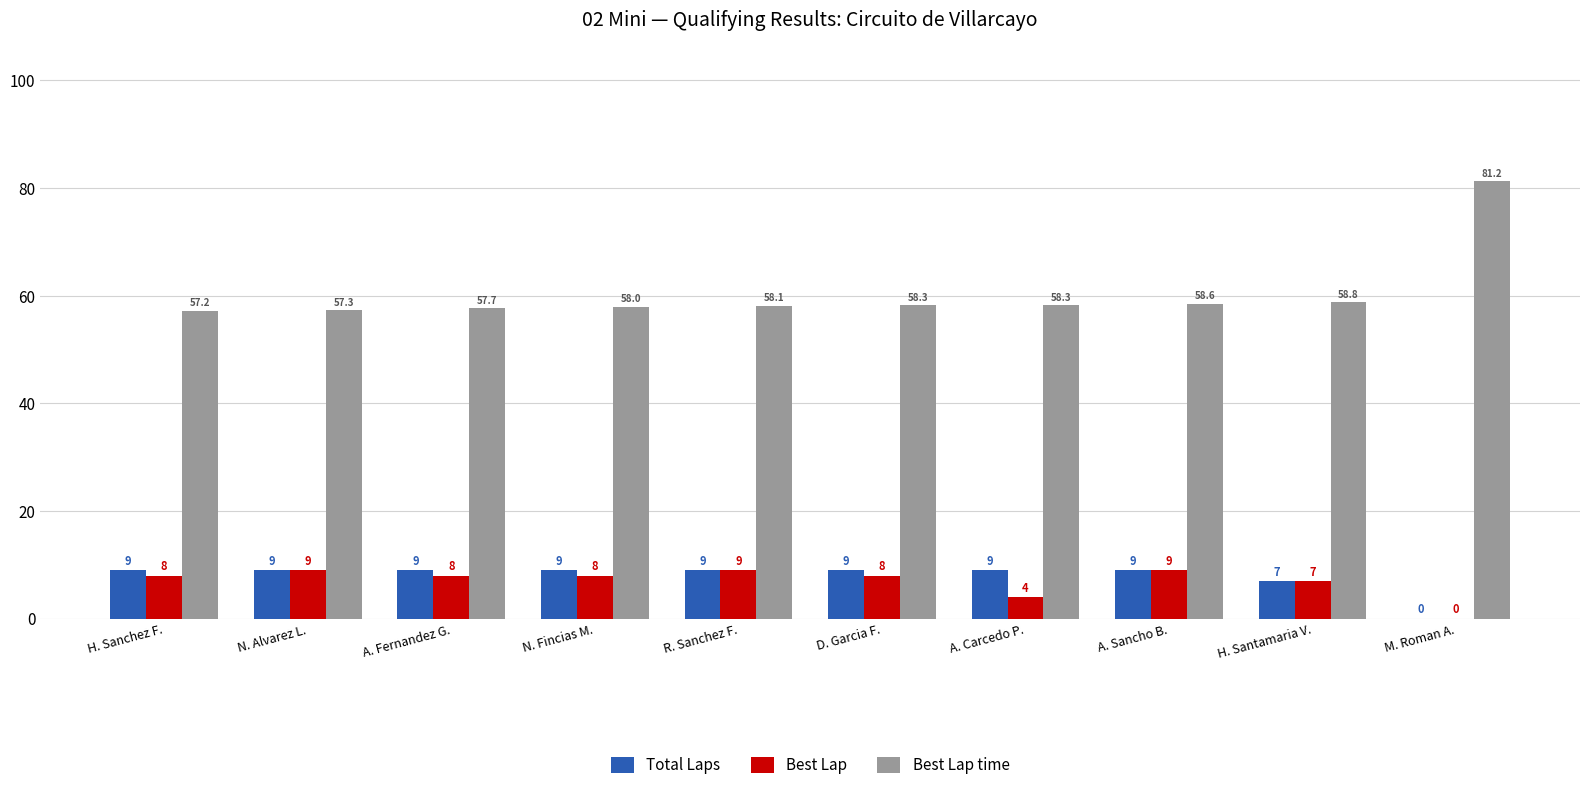

What is the difference between the Best Lap time values at H. Santamaria V. and A. Carcedo P.?

0.5